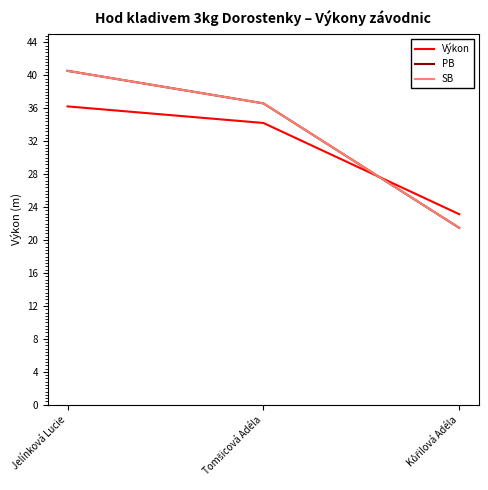

What is the label of the 1st point from the left?

Jelínková Lucie